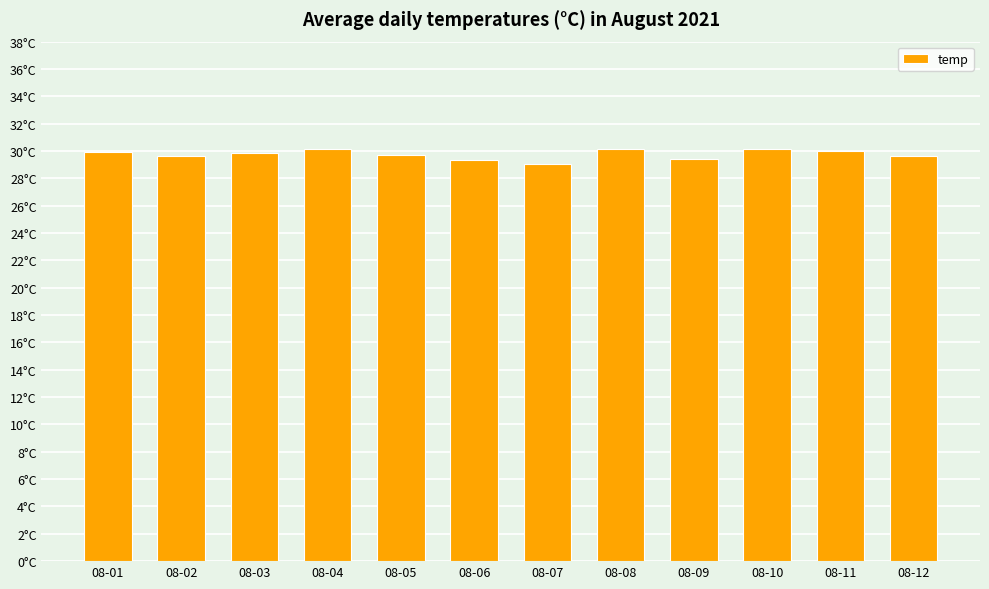

Which label corresponds to the largest value in the chart?

08-08